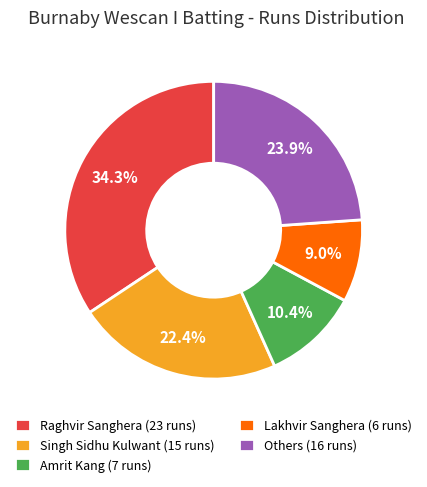

Count the number of slices in the pie.

5